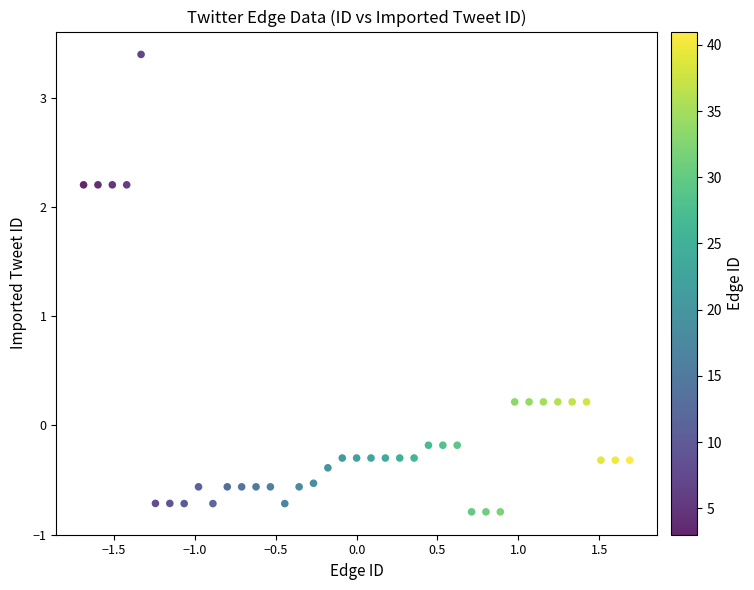

What is the range of Y values (max minus min)?

4.2